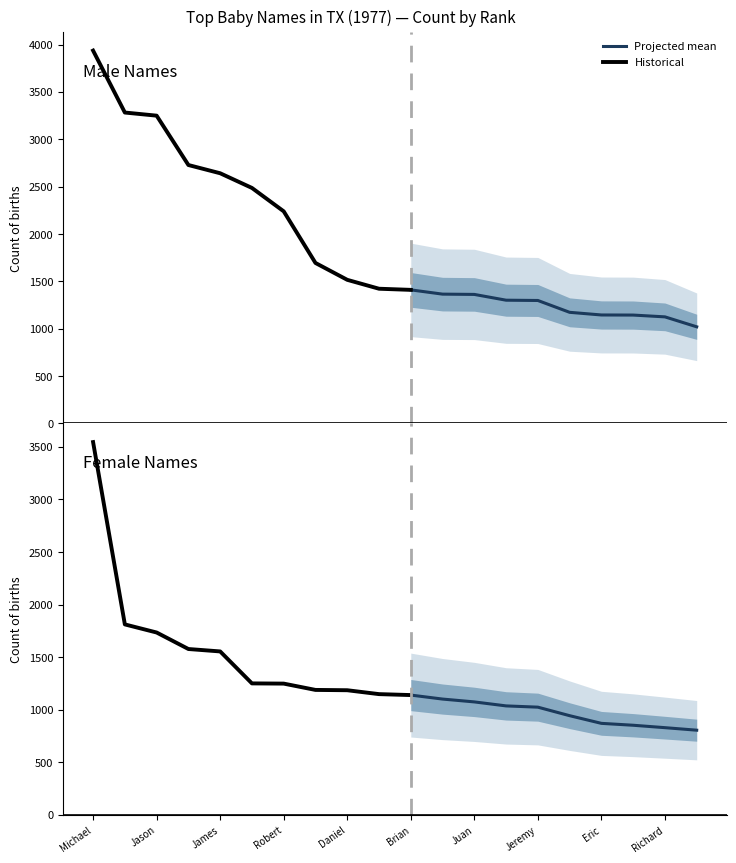

The Female series shows 1453 at Joseph. True or false?

False